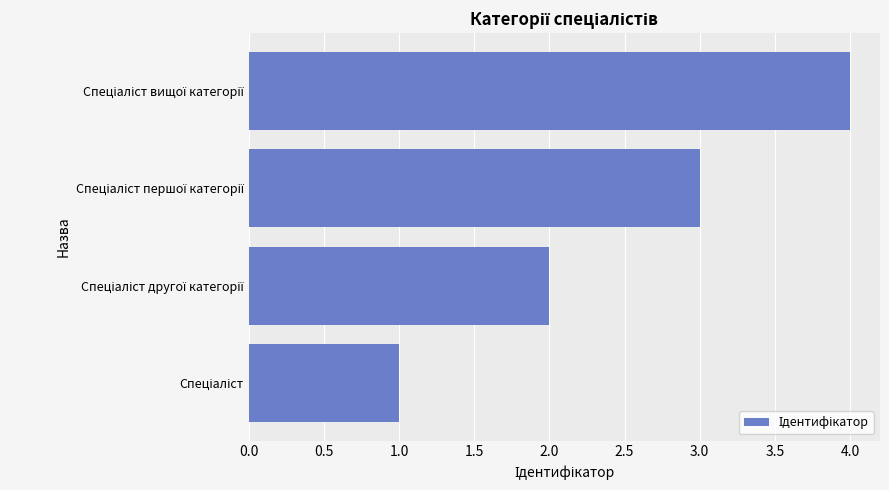

What is the maximum value shown in the chart?

4